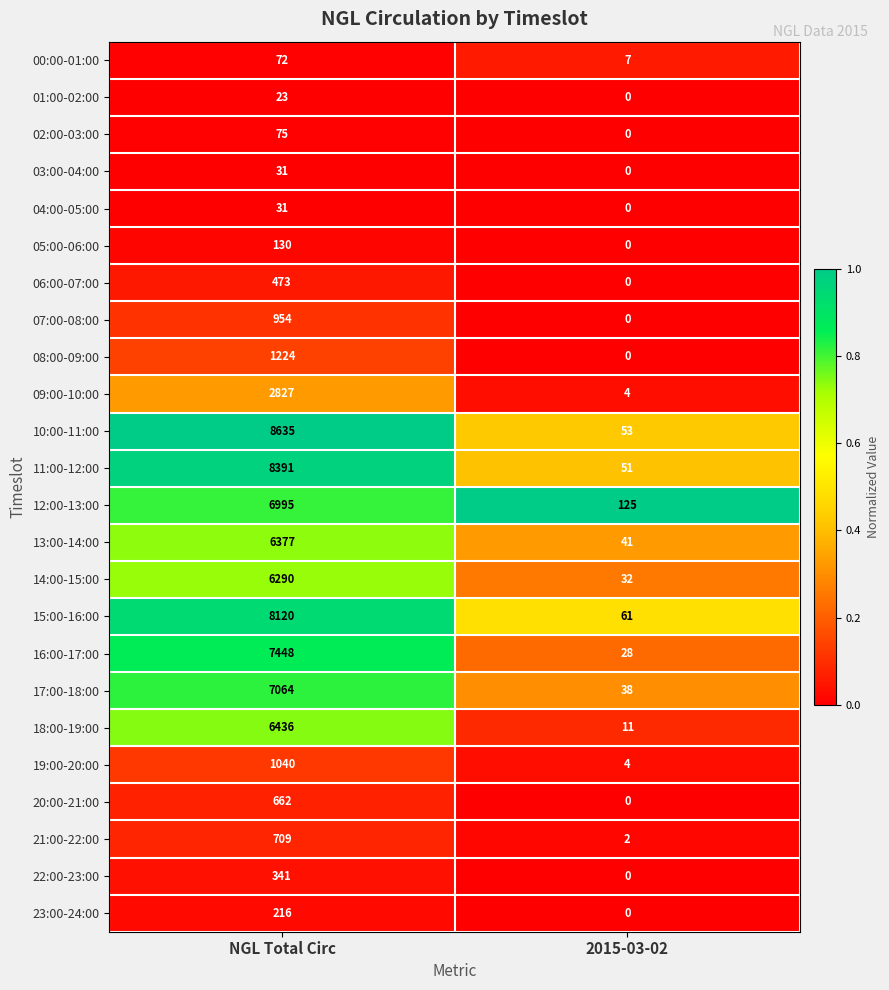

What is the difference between the 22:00-23:00 values at NGL Total Circ and 2015-03-02?

341